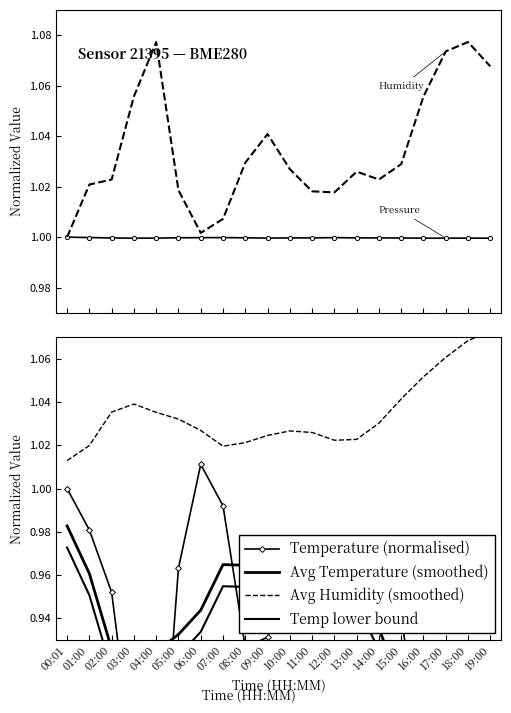

Count the Temp lower bound values in the range 0 to 1.

20